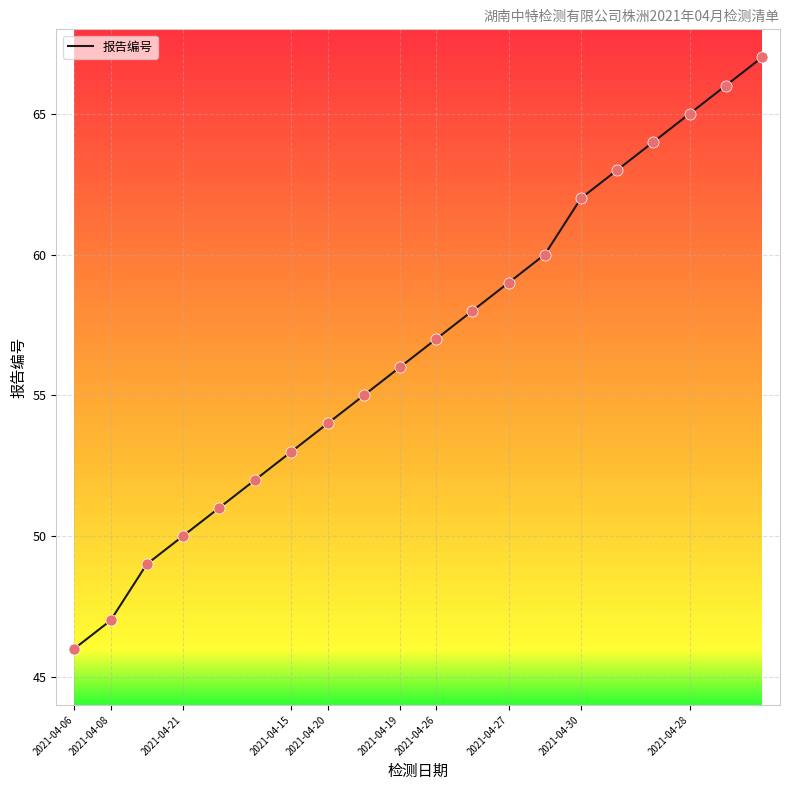

What is the difference between the maximum and minimum values?

21